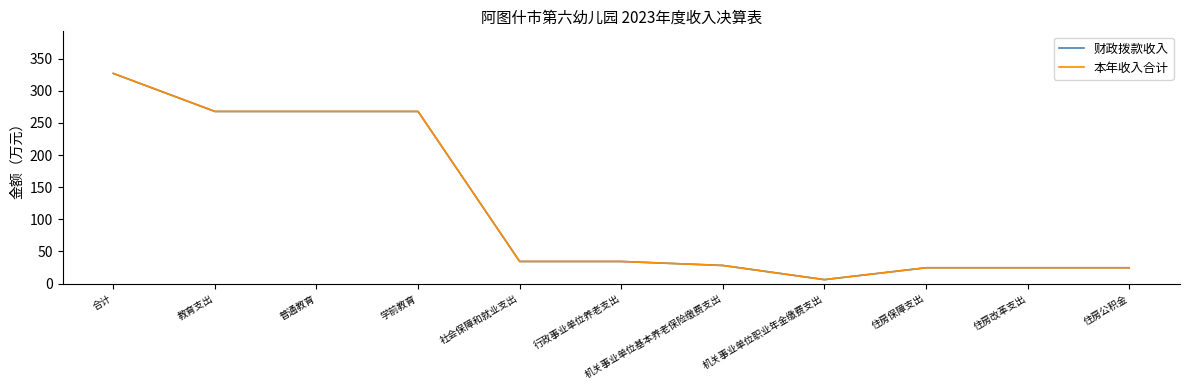

The 本年收入合计 series shows 119.6 at 普通教育. True or false?

False